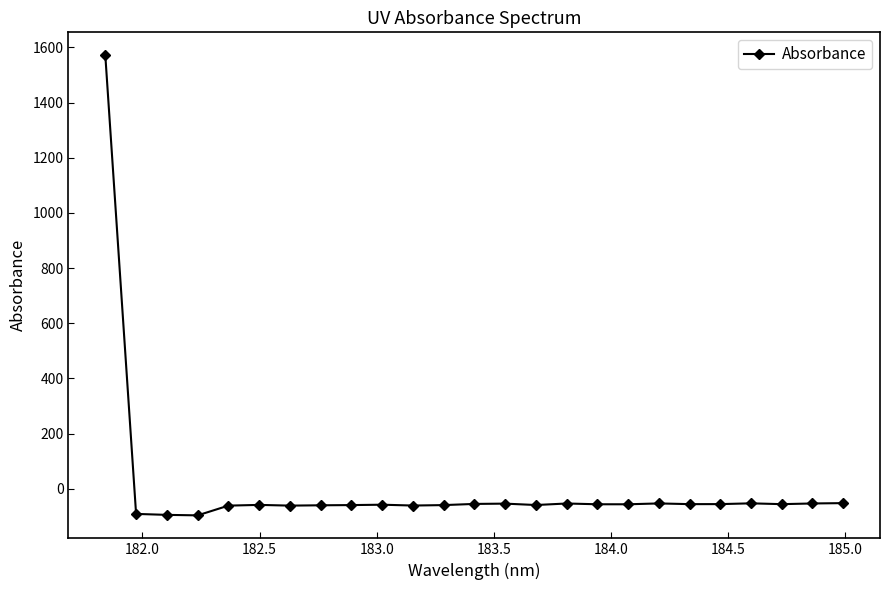

How many categories are shown in the chart?

25